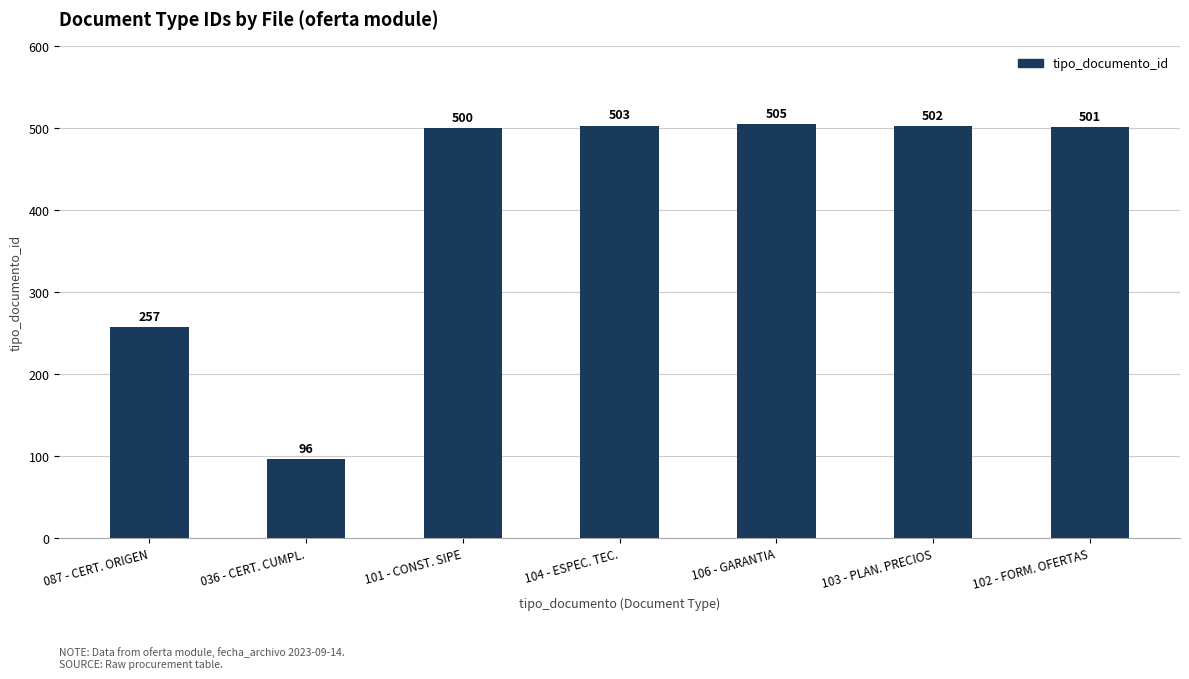

What is the difference between the maximum and minimum values?

409